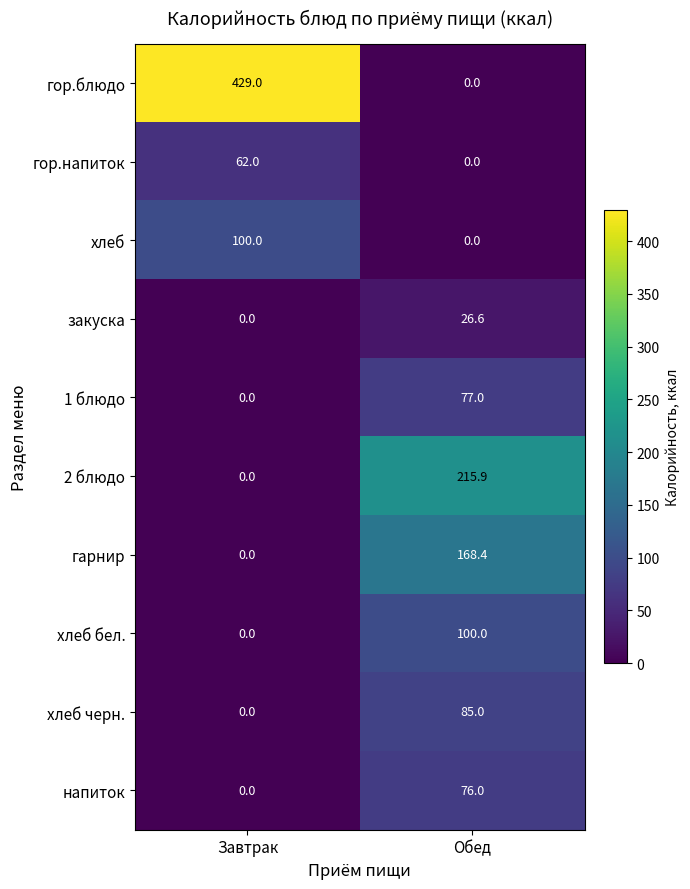

Reading left to right, extract all data points from this chart.

гор.блюдо: 429.0	0.0
гор.напиток: 62.0	0.0
хлеб: 100.0	0.0
закуска: 0.0	26.6
1 блюдо: 0.0	77.0
2 блюдо: 0.0	215.9
гарнир: 0.0	168.4
хлеб бел.: 0.0	100.0
хлеб черн.: 0.0	85.0
напиток: 0.0	76.0